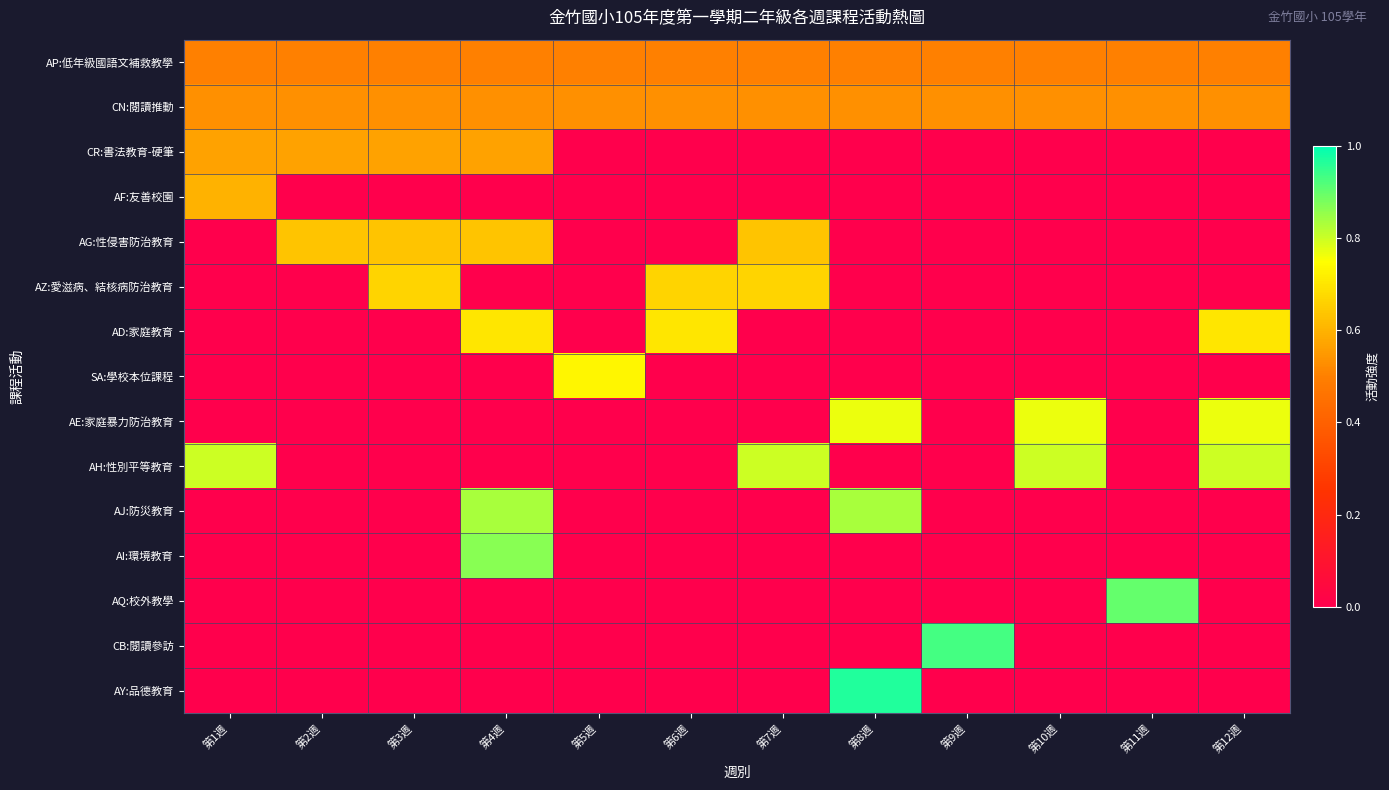

What is the greatest value displayed?

1.0